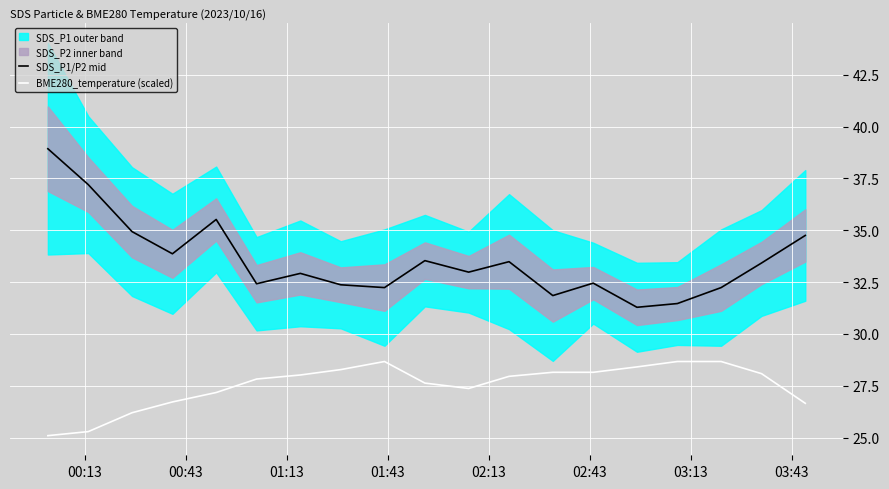

True or false: SDS_P1/P2 mid and BME280_temperature (scaled) cross at least once.

False